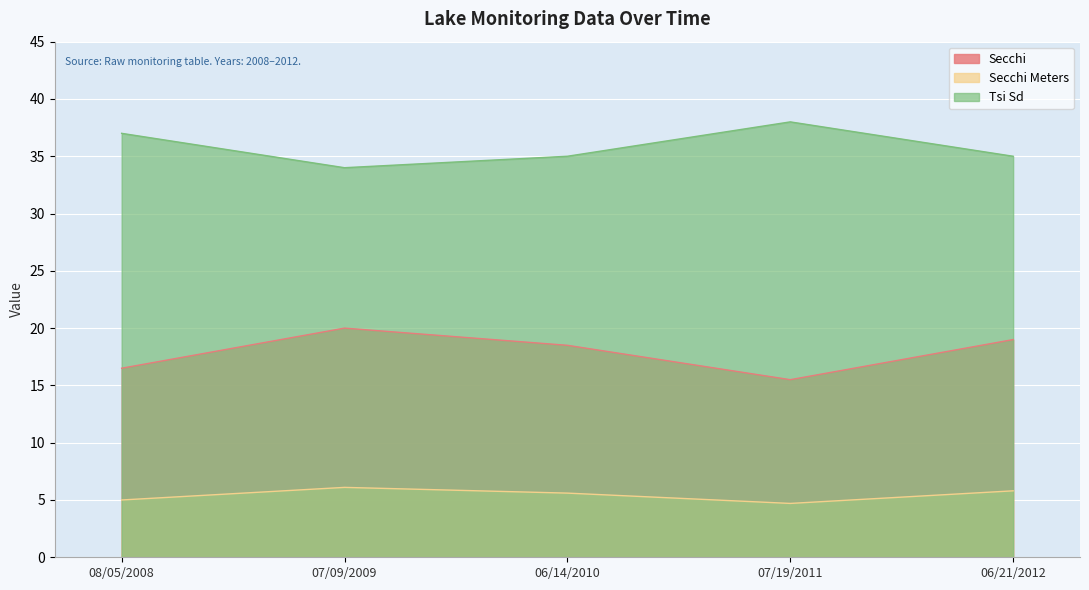

True or false: Secchi and Tsi Sd cross at least once.

False